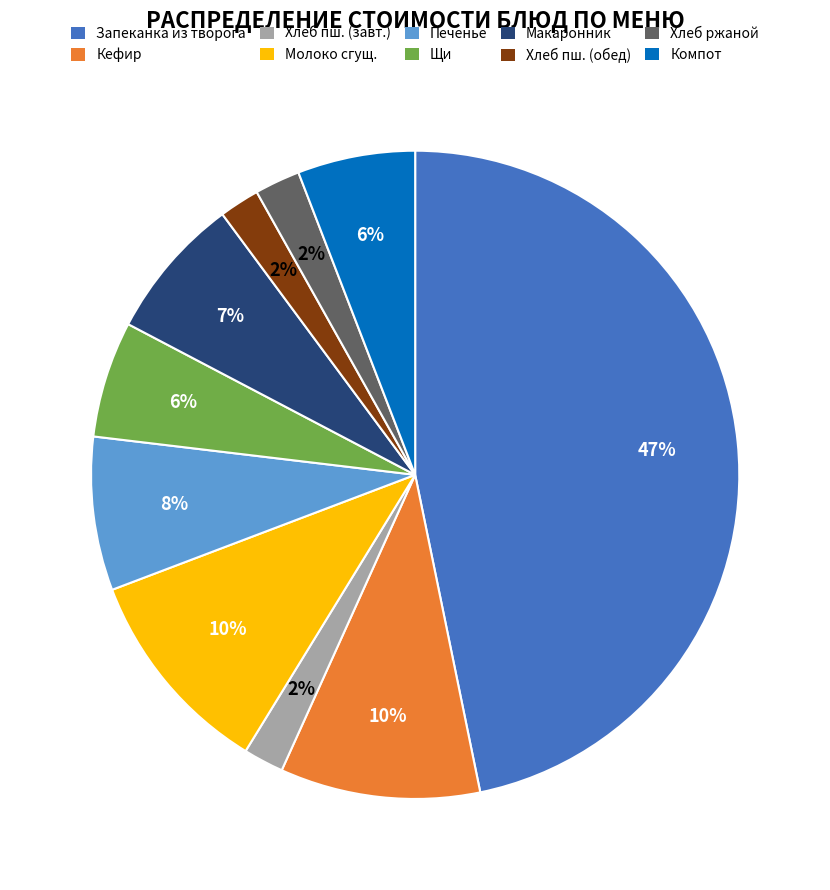

How many segments does this pie chart have?

10